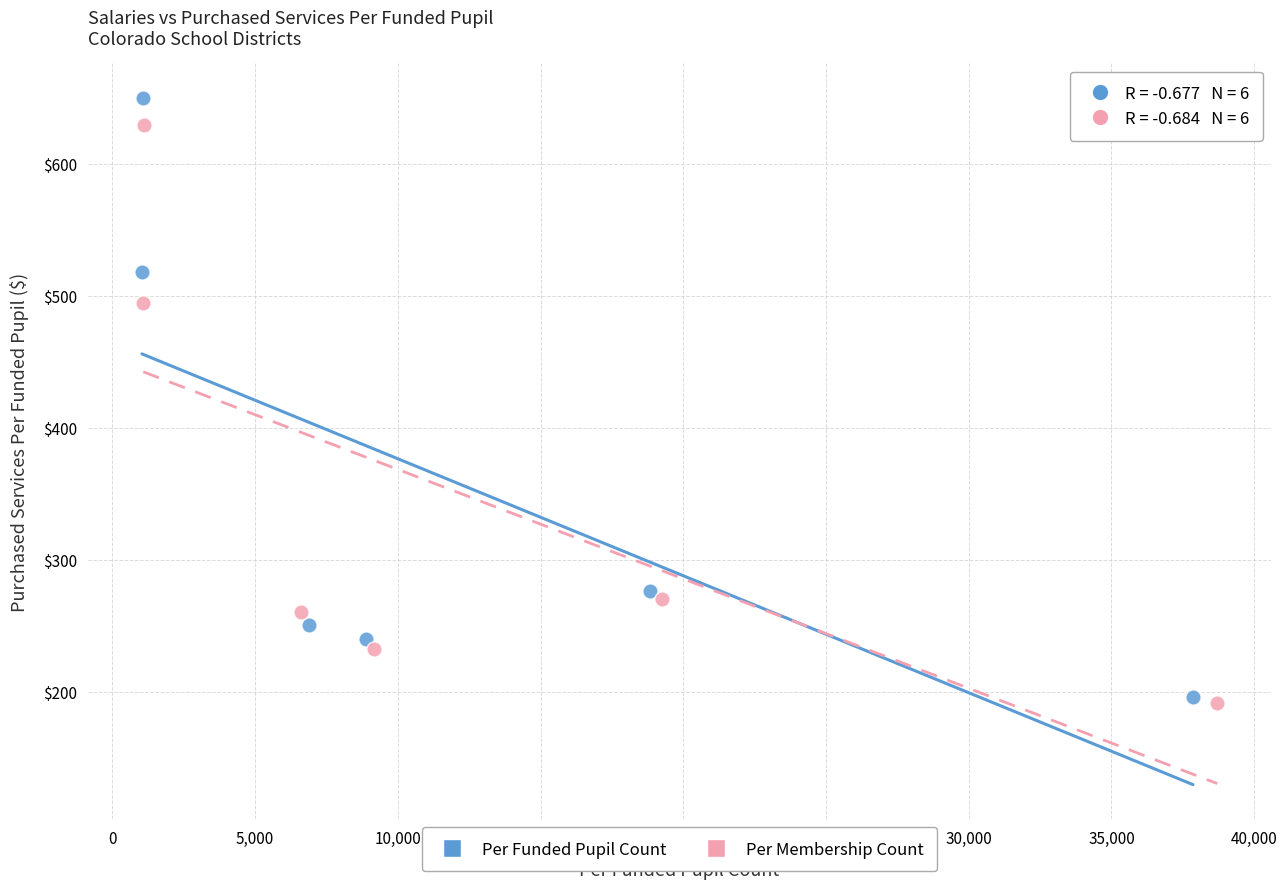

Which series has the largest Y range (max minus min)?

Per Funded Pupil Count